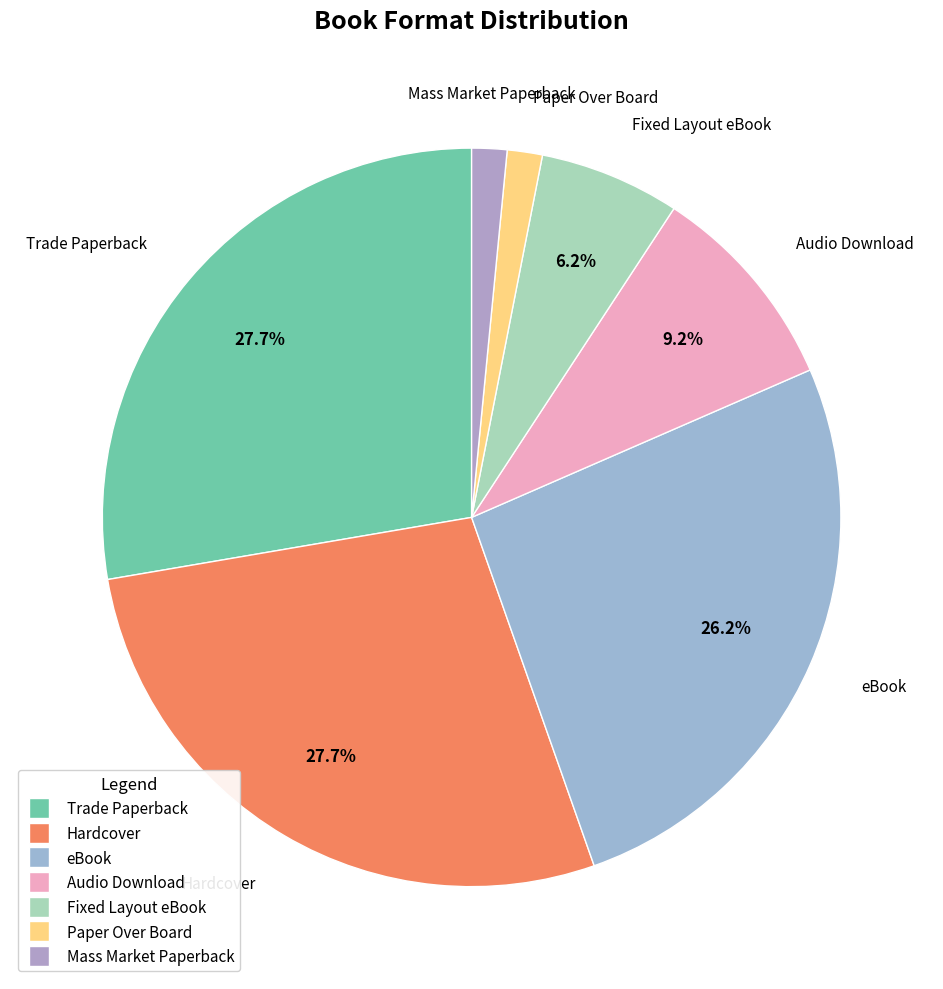

Which has a higher value, Mass Market Paperback or Audio Download?

Audio Download